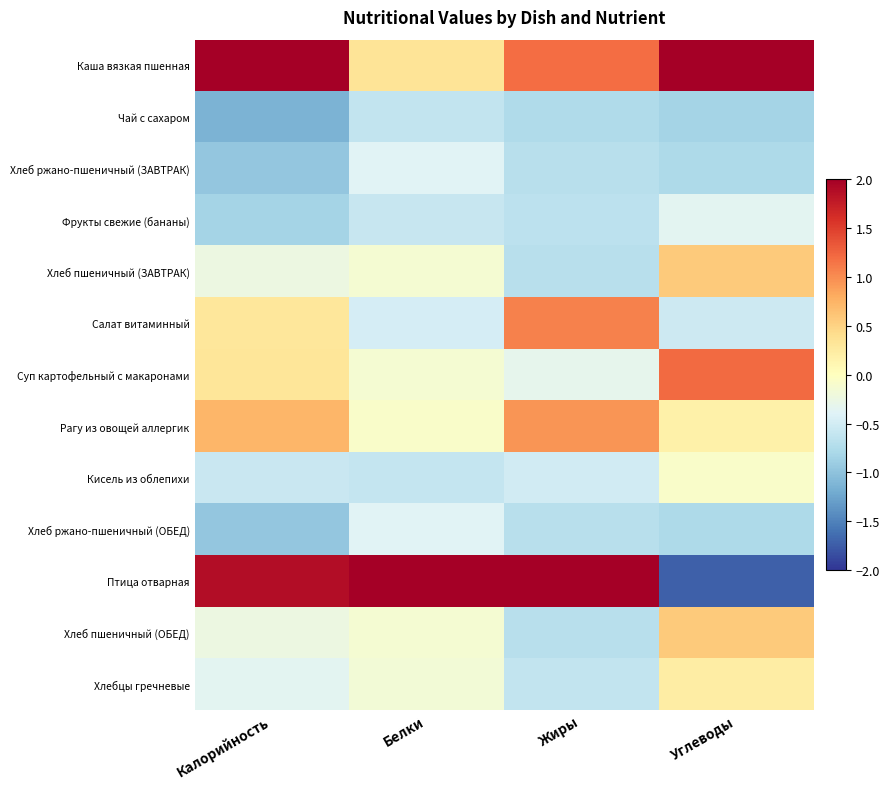

Which series has the largest total across all categories?

Каша вязкая пшенная